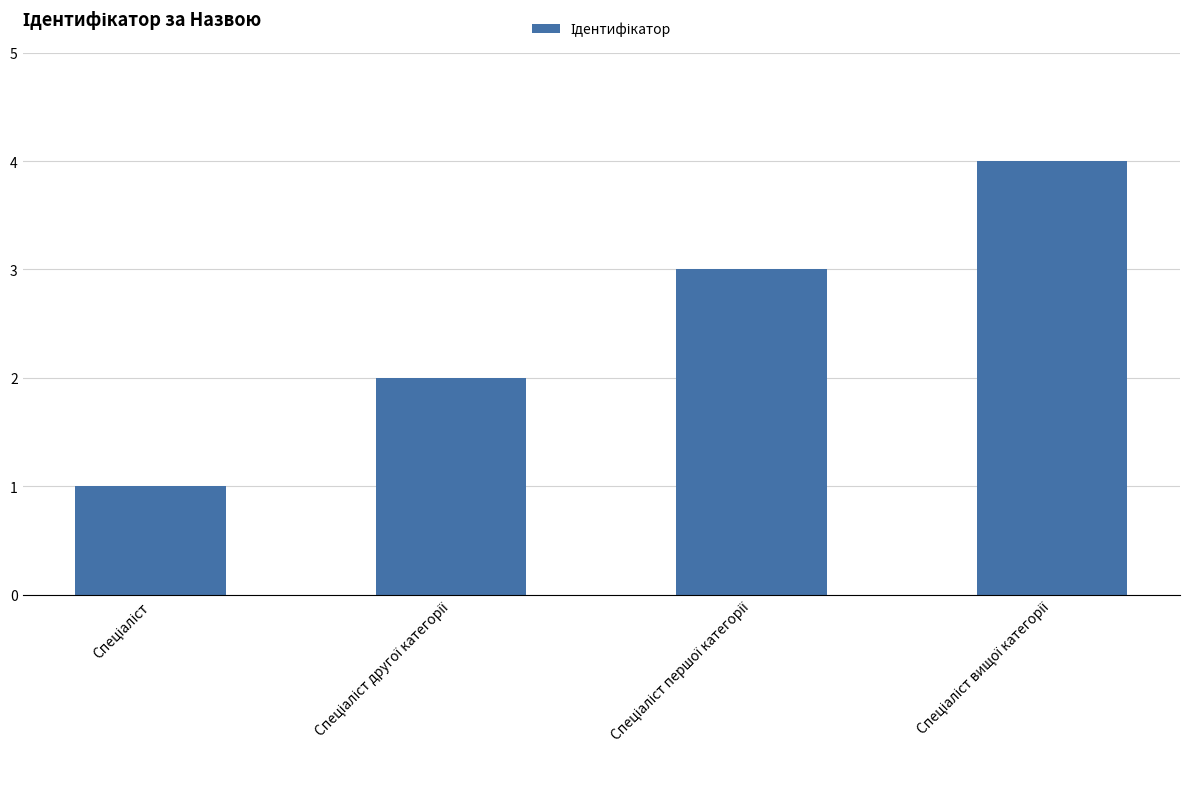

What is the sum of all values?

10